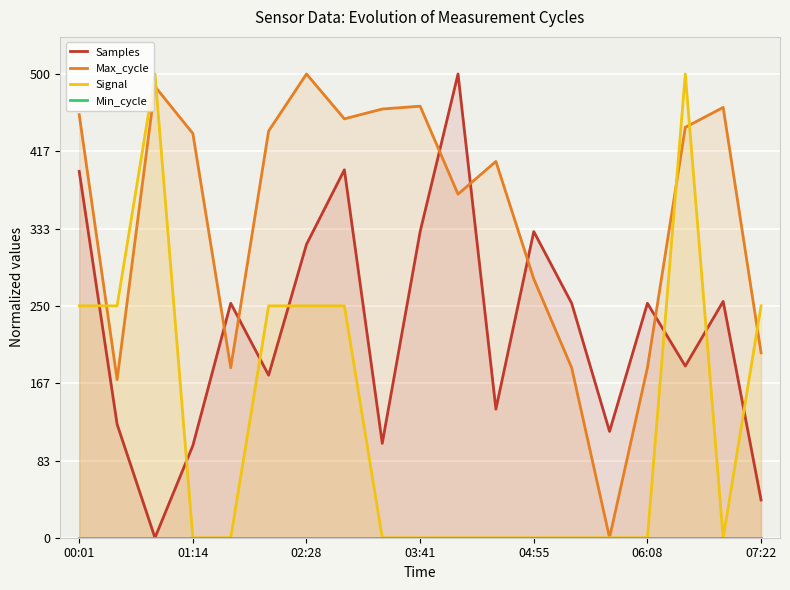

True or false: Samples and Min_cycle cross at least once.

False